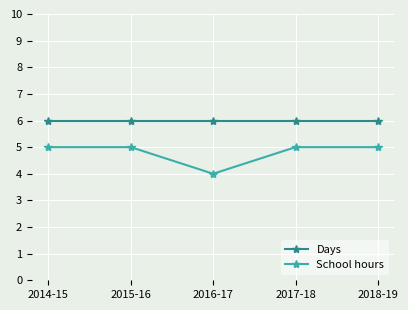

Rank the series at 2016-17 from lowest to highest value.

School hours, Days